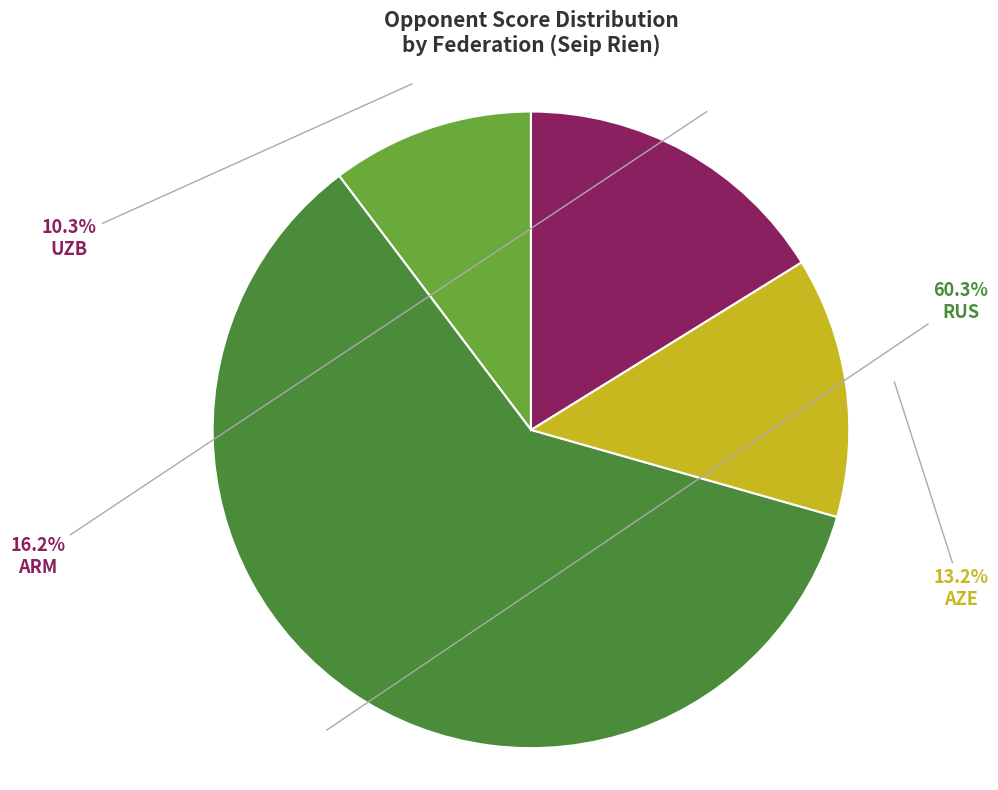

Between ARM and UZB, which is larger?

ARM